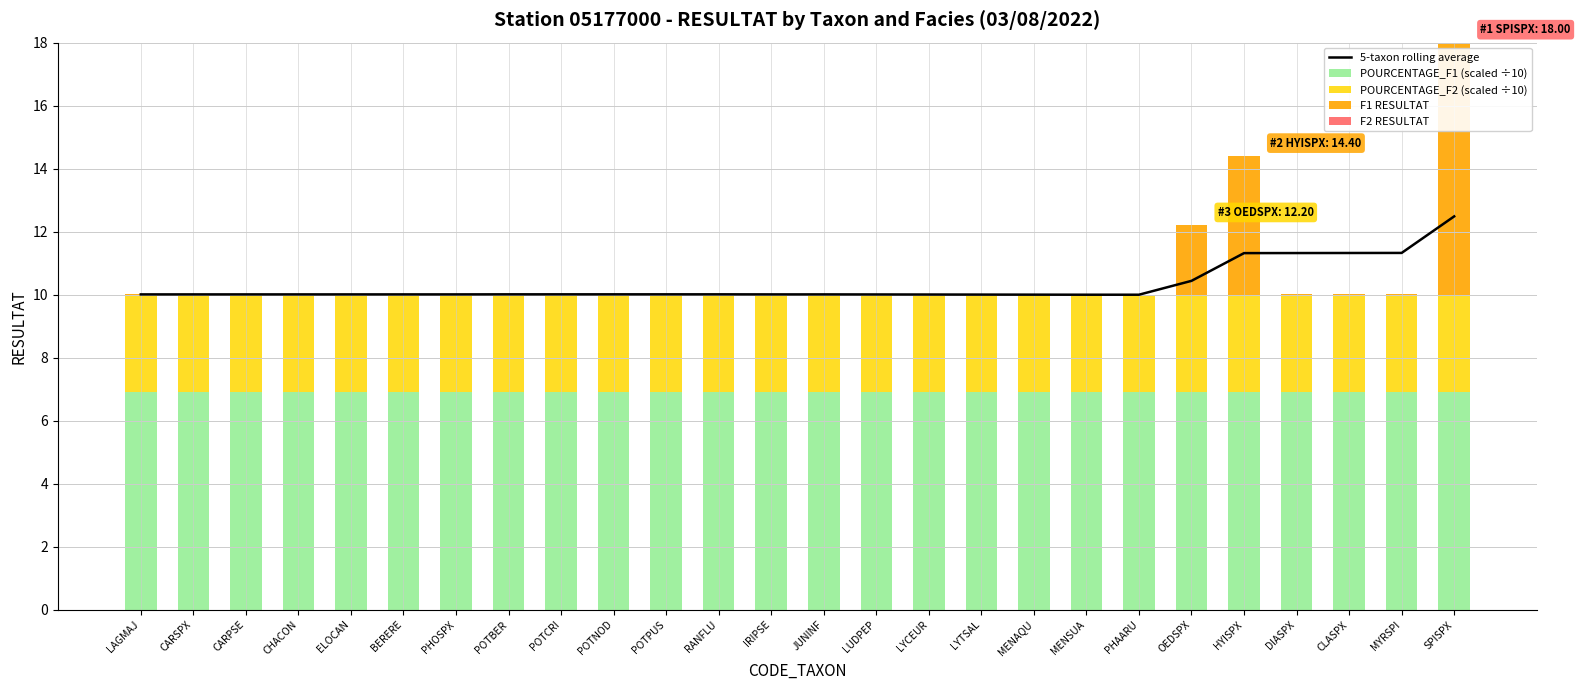

What is the average value of the 5-taxon rolling average series?

10.3